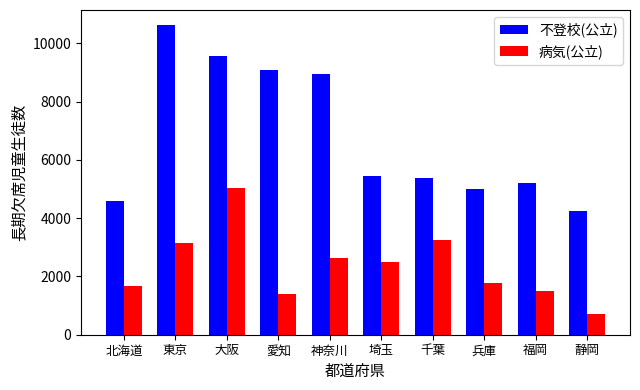

Reading left to right, transcribe all the data shown in this chart.

不登校(公立): 4595	10618	9567	9098	8936	5452	5393	5001	5209	4243
病気(公立): 1660	3138	5036	1413	2635	2510	3267	1771	1487	706